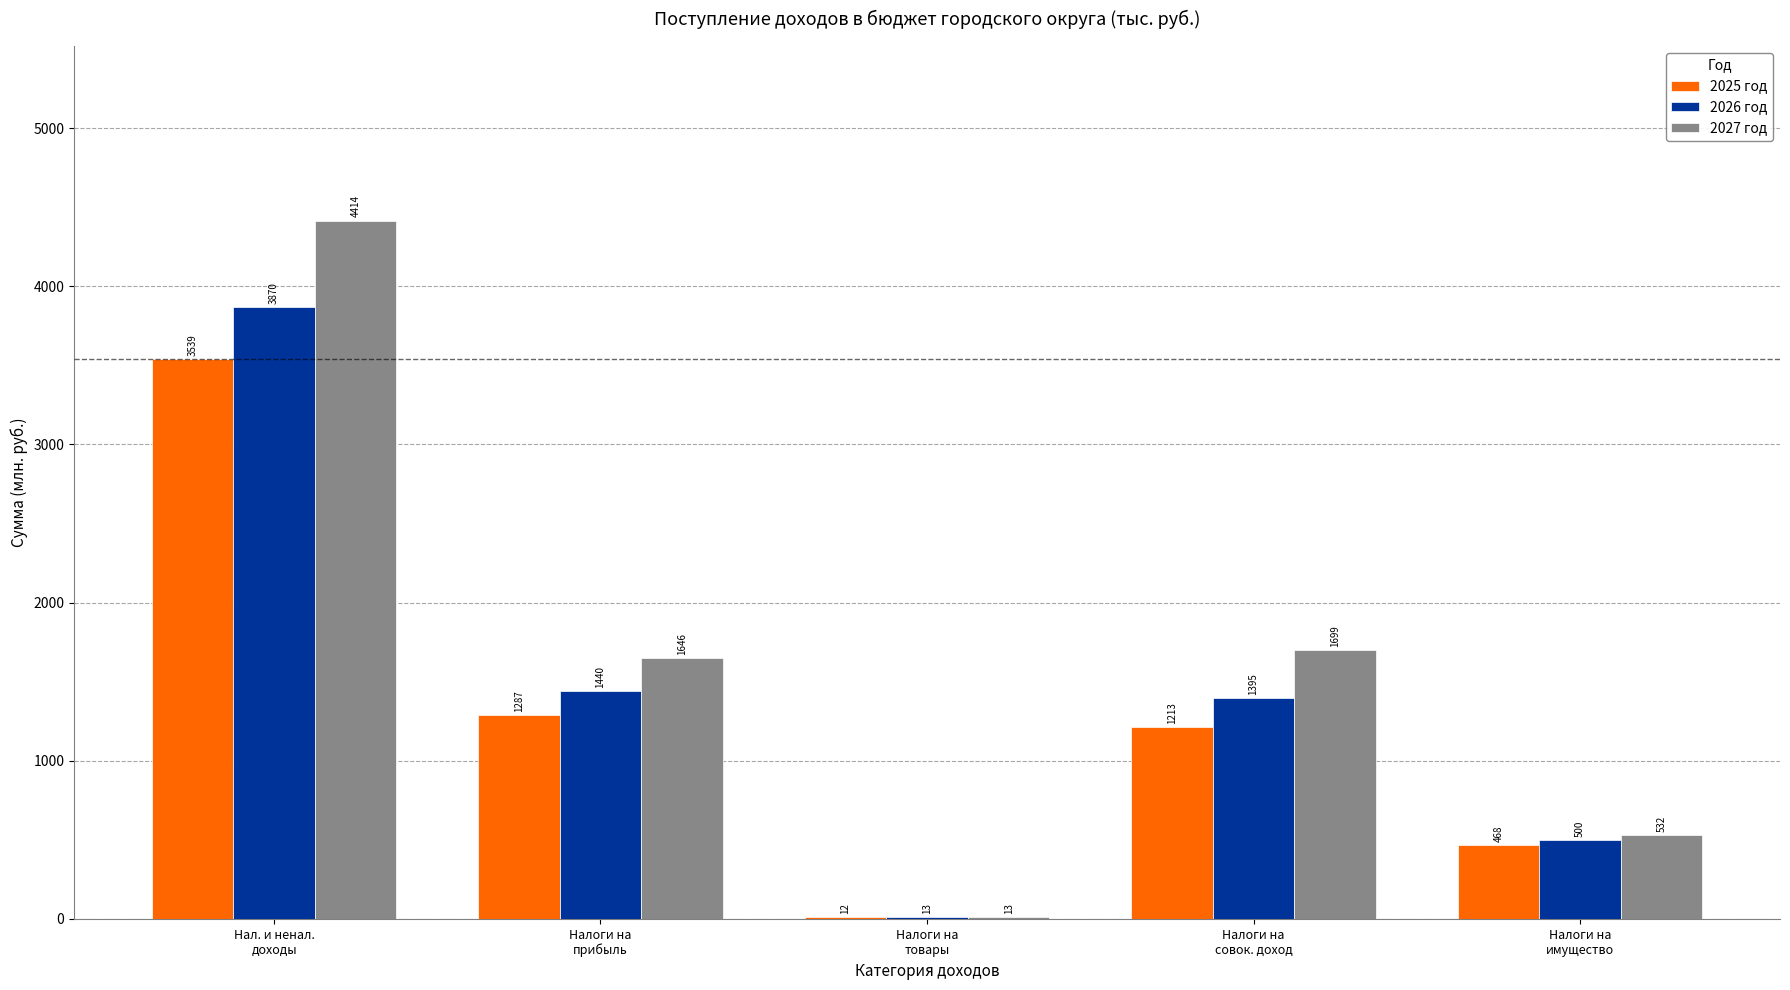

How many groups of bars are there?

5